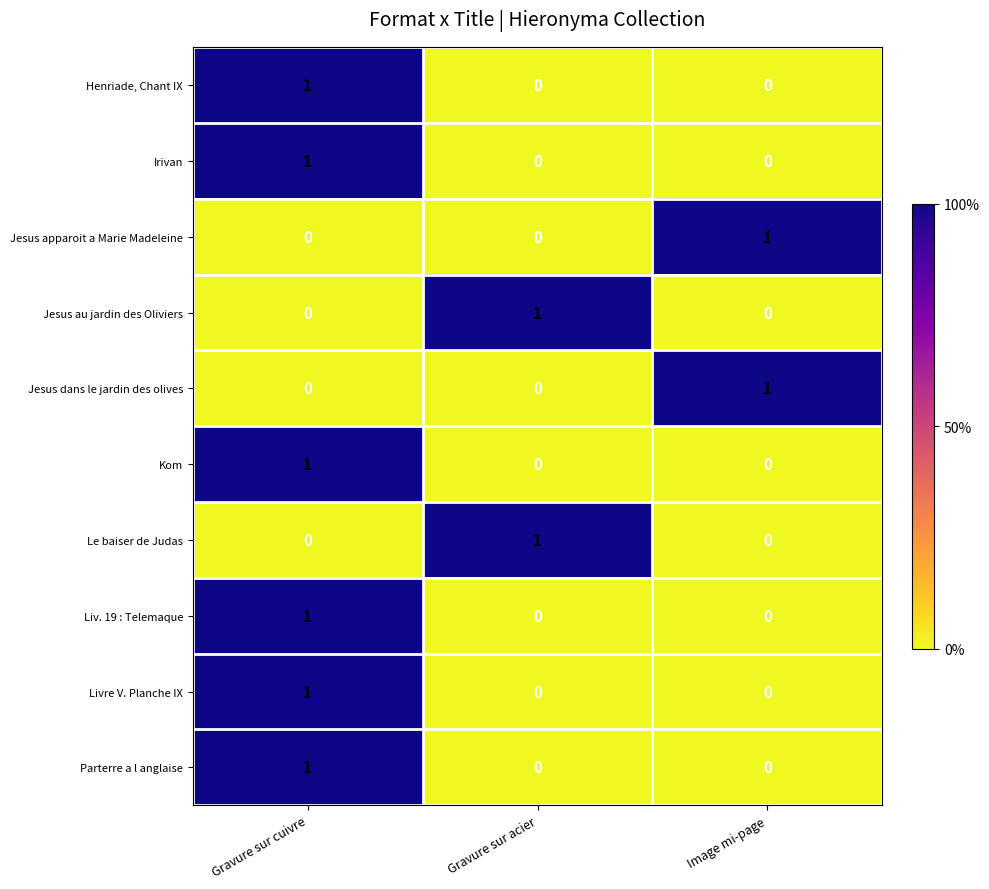

How many series are shown in this chart?

10